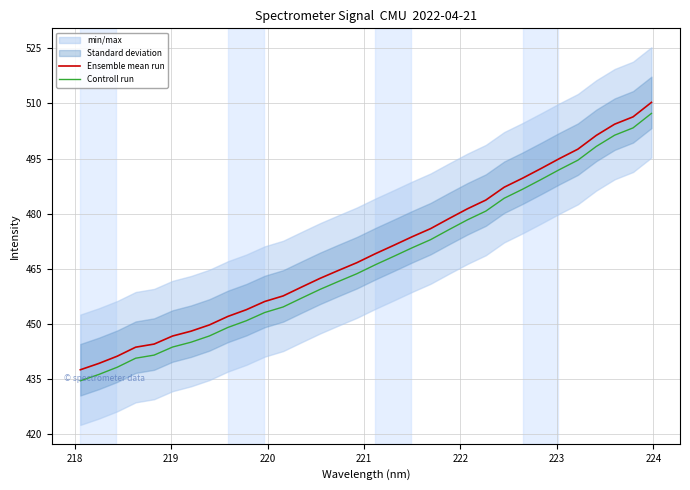

True or false: Ensemble mean run and Controll run cross at least once.

False